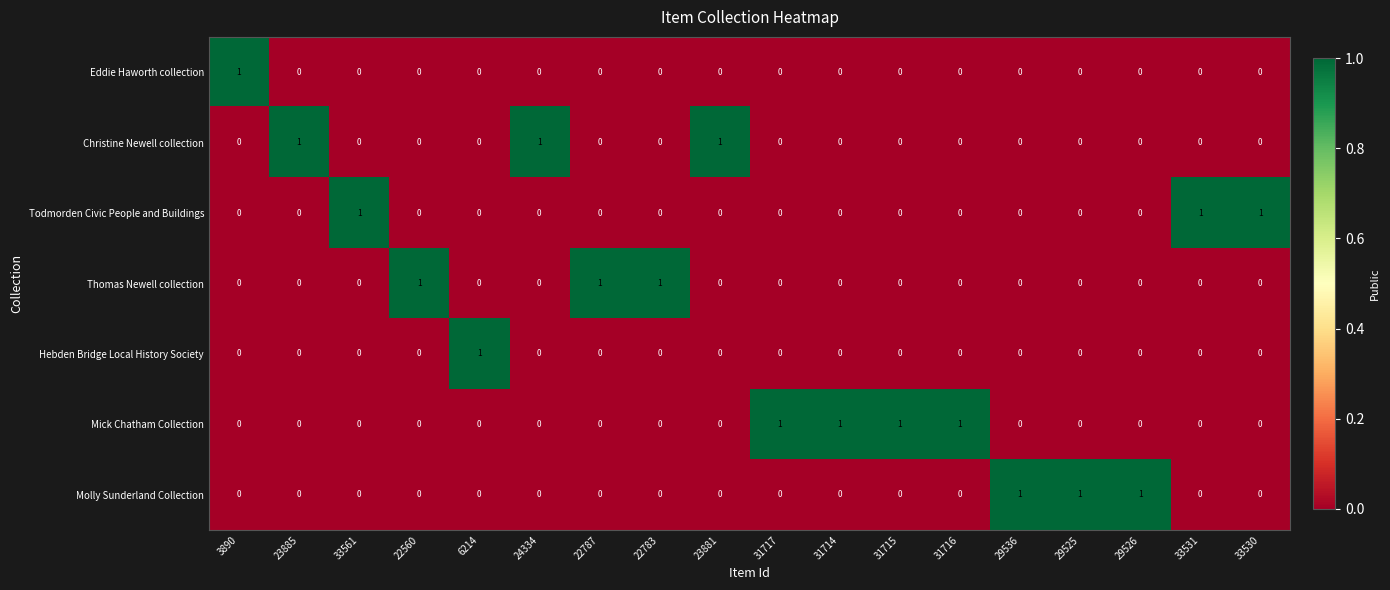

What is the sum of all Todmorden Civic People and Buildings values?

3